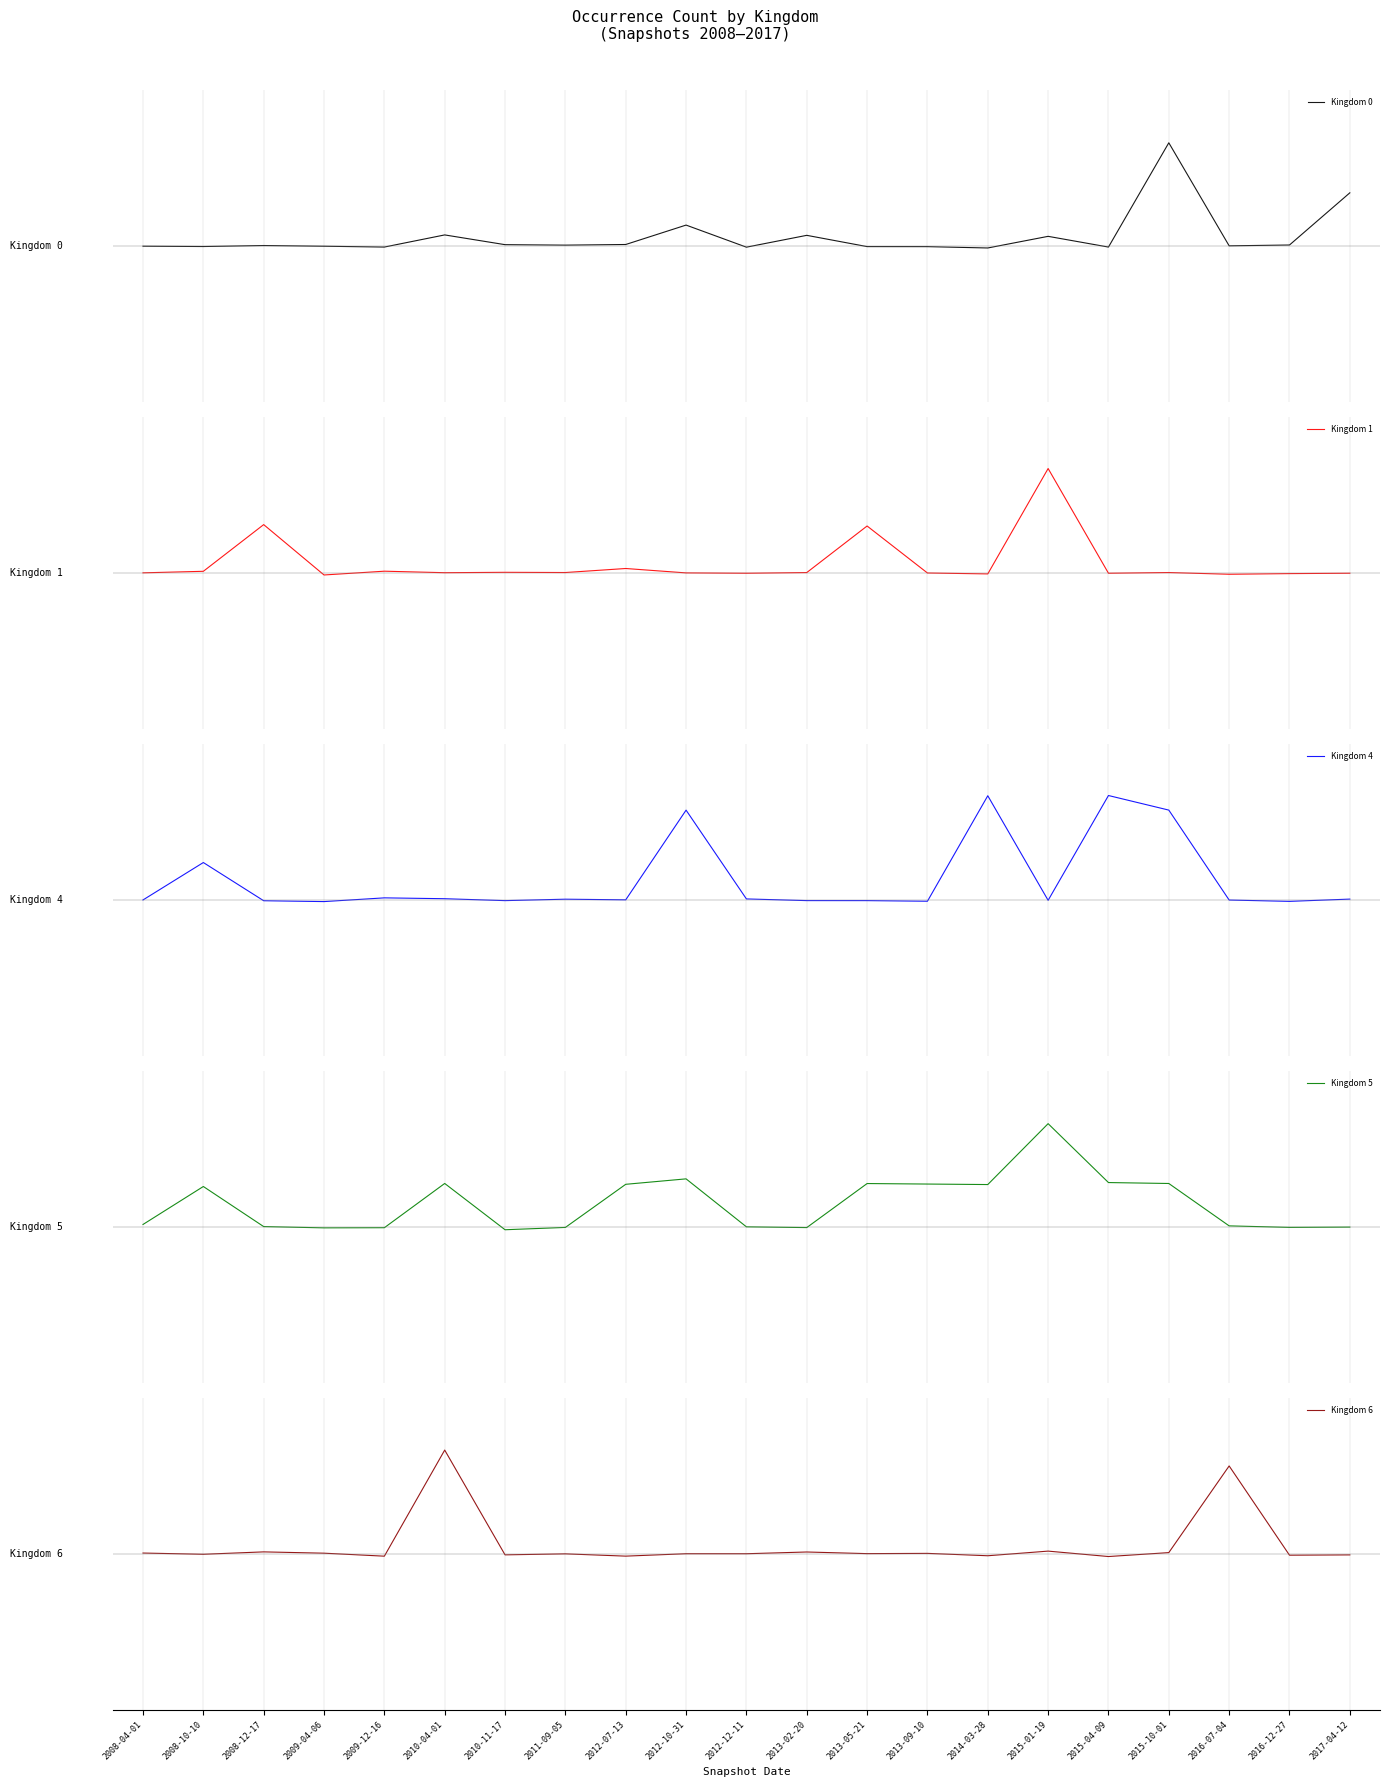

Rank the categories by Kingdom 1 value from highest to lowest.

2015-01-19, 2008-12-17, 2013-05-21, 2012-07-13, 2009-12-16, 2008-10-10, 2010-11-17, 2011-09-05, 2015-10-01, 2013-02-20, 2010-04-01, 2008-04-01, 2012-10-31, 2013-09-10, 2015-04-09, 2017-04-12, 2012-12-11, 2016-12-27, 2014-03-28, 2016-07-04, 2009-04-06